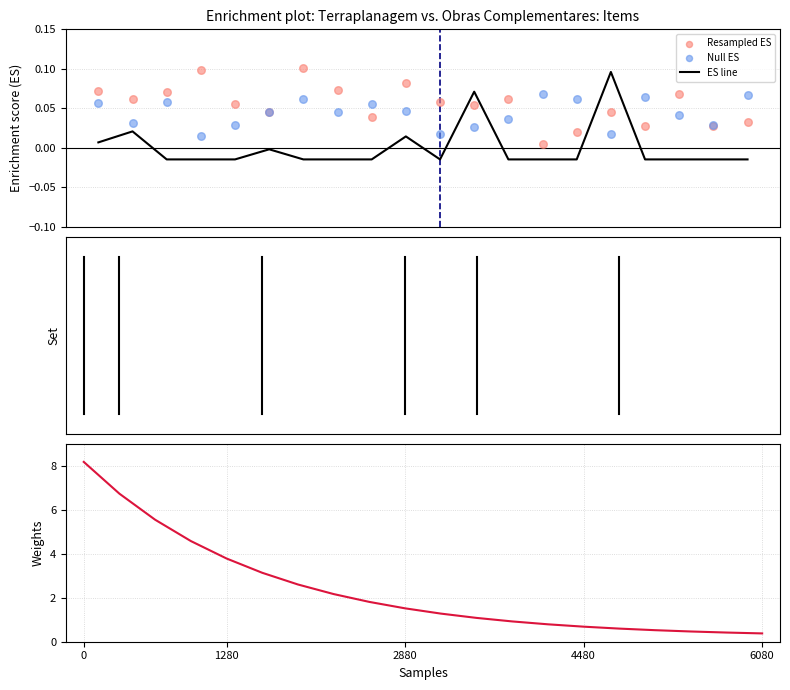

At how many categories does at least one series exceed 3?

6